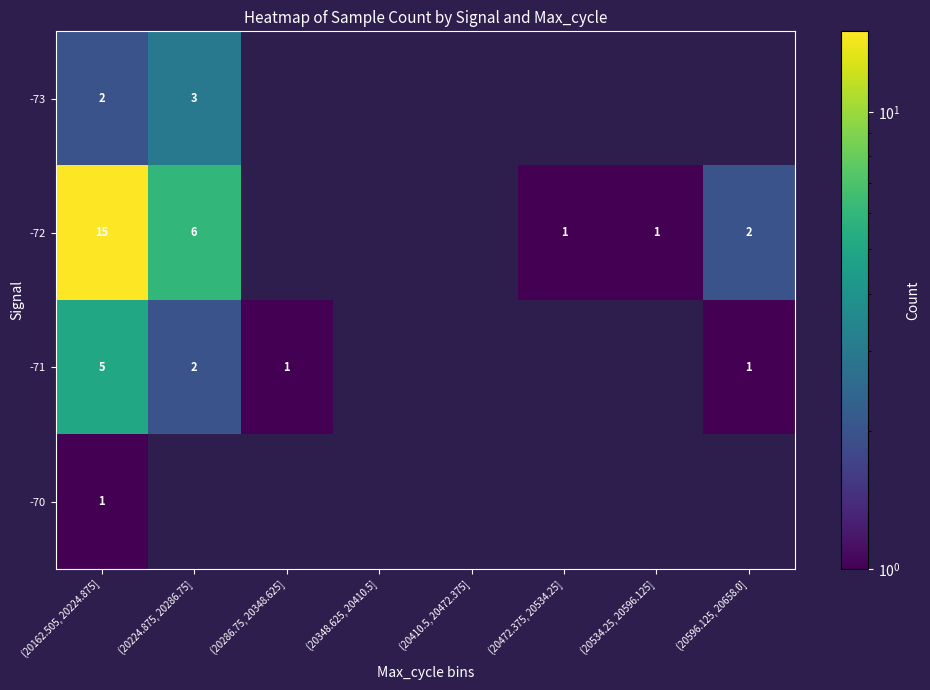

What is the smallest value displayed?

1.0